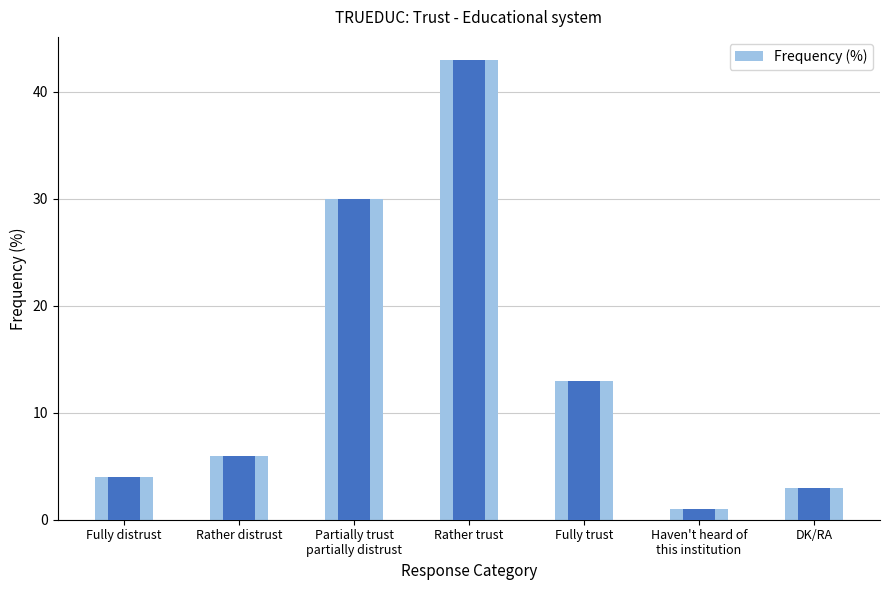

What is the minimum value shown in the chart?

1